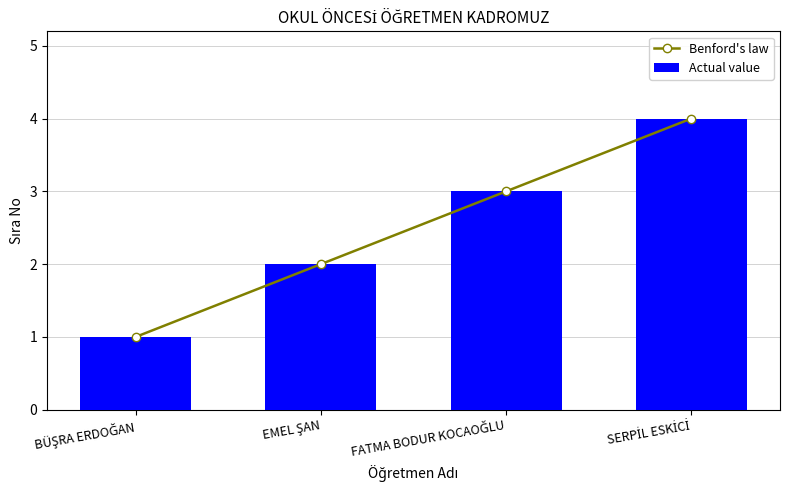

How many series are shown in this chart?

2